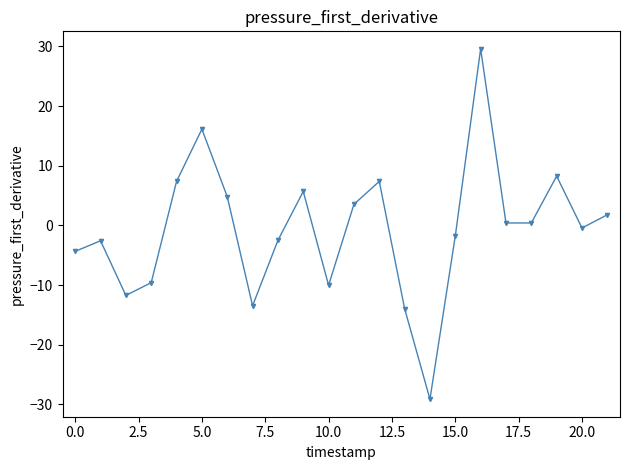

Does the chart display data point markers on the line(s)?

Yes